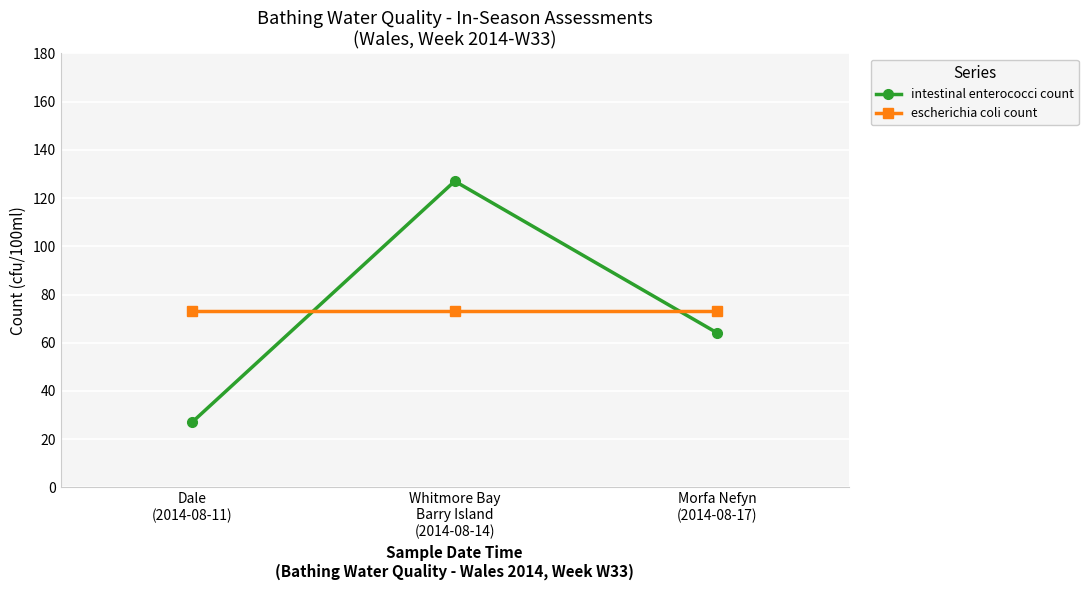

What is the difference between the intestinal enterococci count values at Morfa Nefyn
(2014-08-17) and Dale
(2014-08-11)?

37